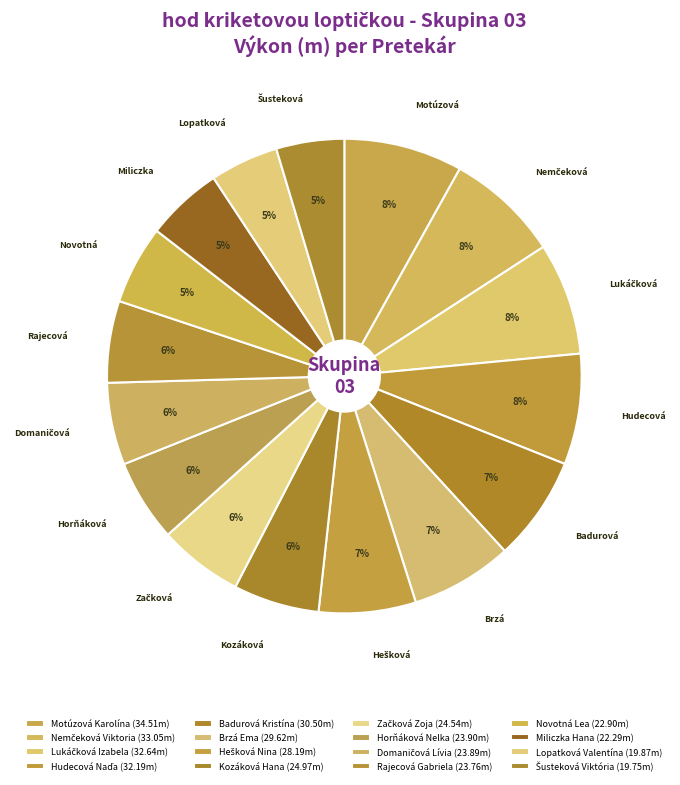

How much of the chart is everything except Hudecová Naďa?

92.5%